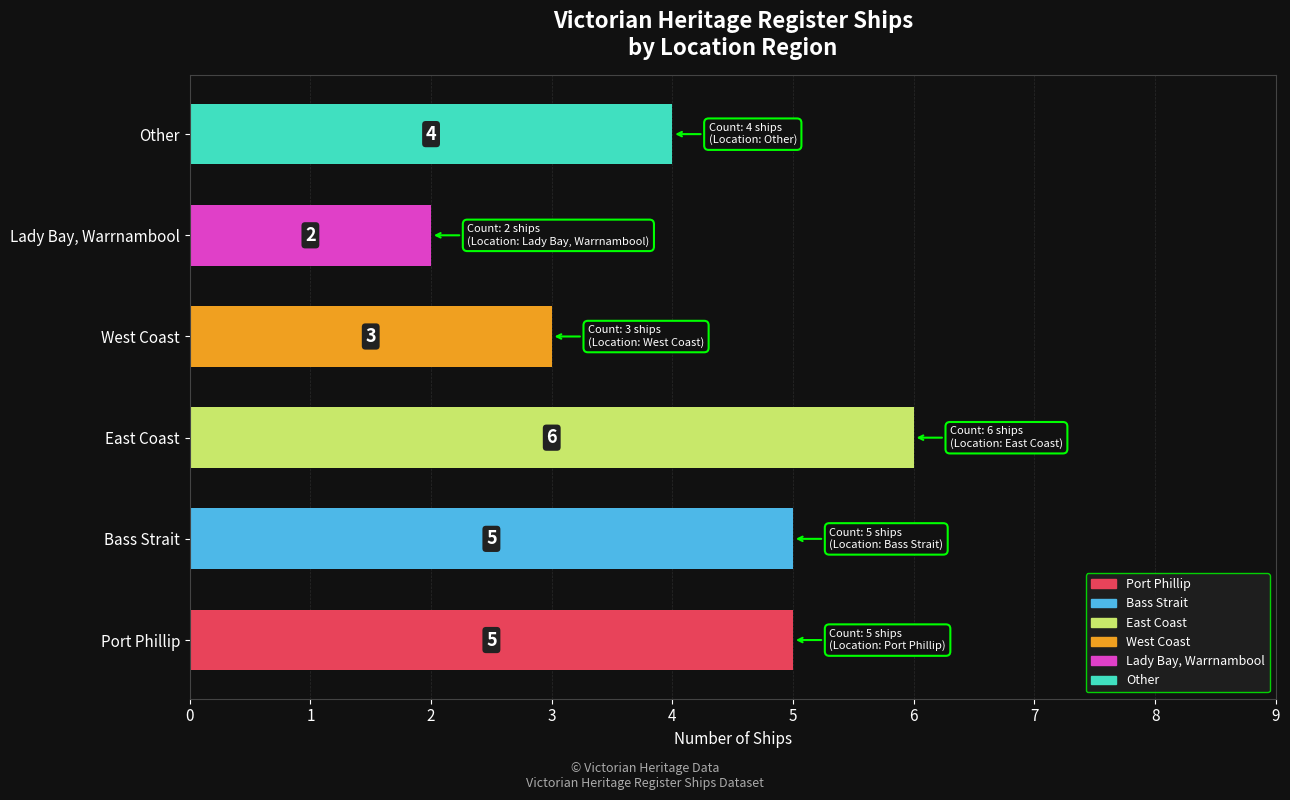

What is the difference between the maximum and minimum values?

4